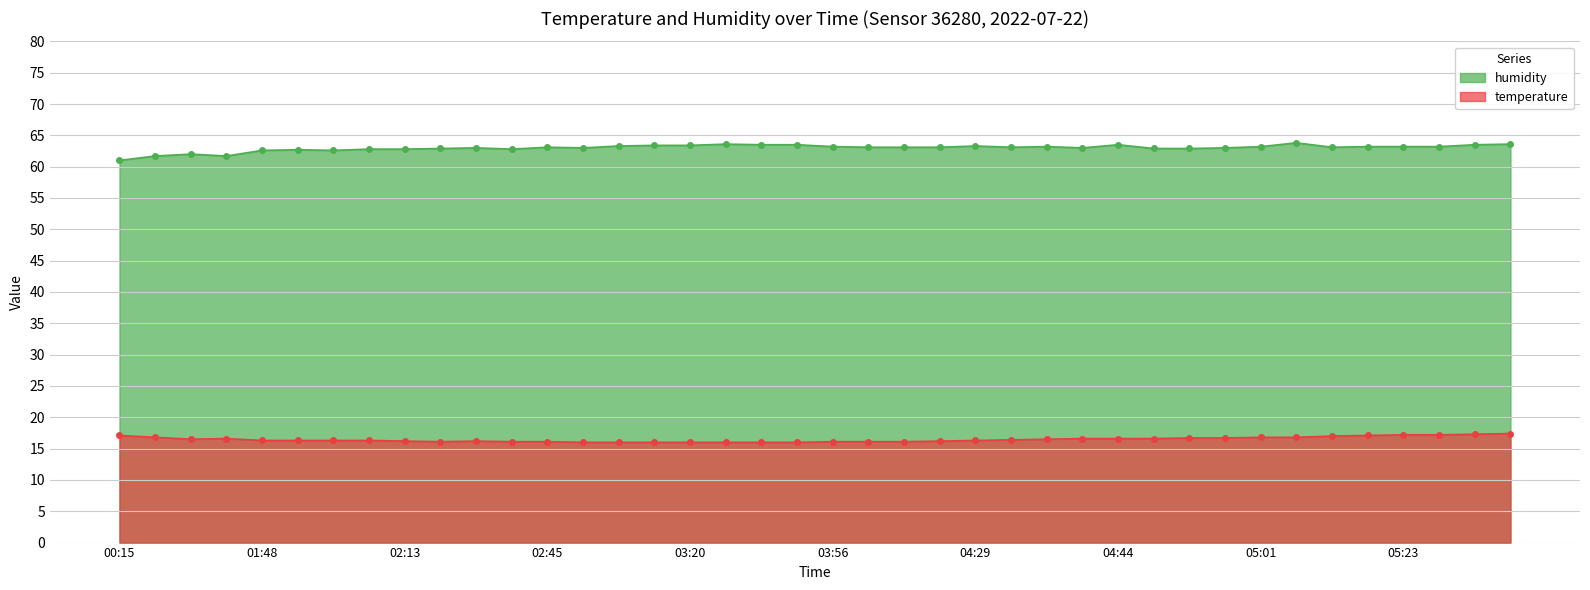

List the series in order of their peak value, lowest first.

temperature, humidity